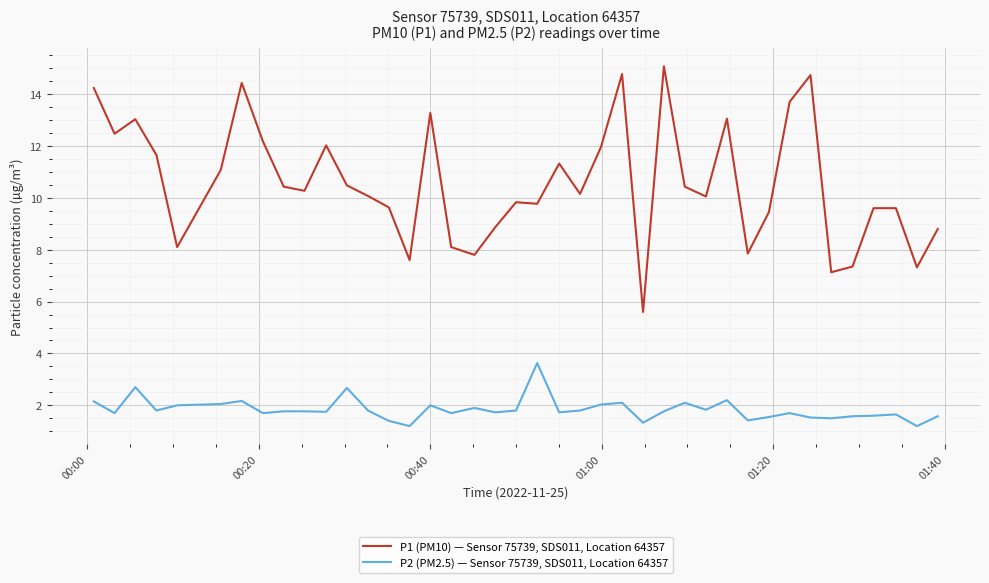

What is the minimum value for P1 (PM10) — Sensor 75739, SDS011, Location 64357?

5.6